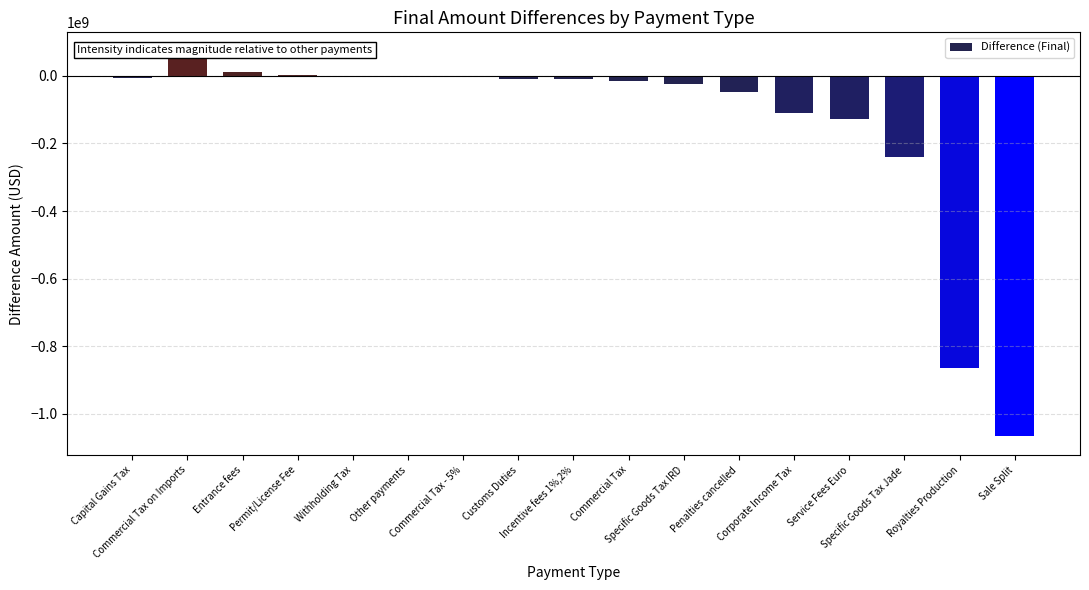

Are the bars grouped side by side (vs. stacked)?

No